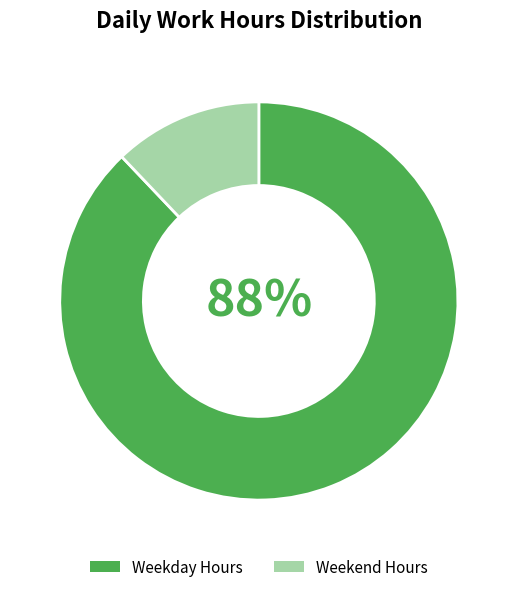

Do Weekday Hours and Weekend Hours together represent more than half of the pie?

Yes